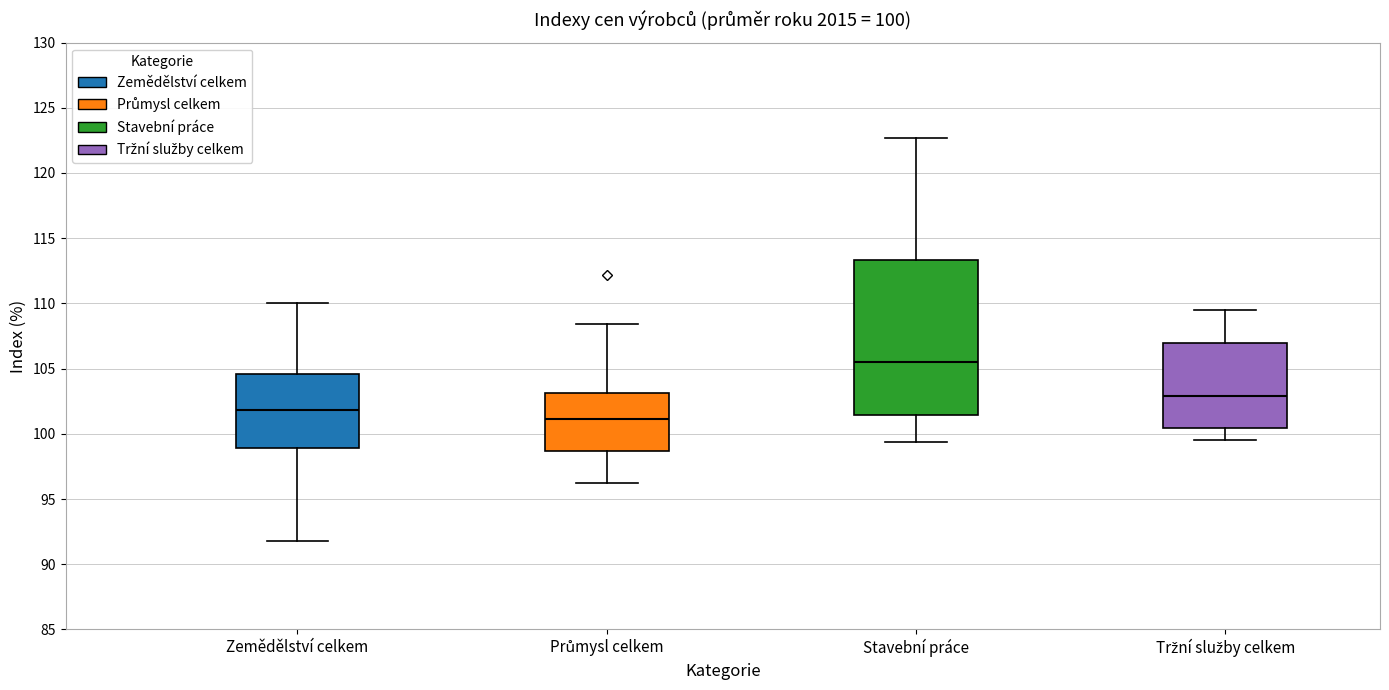

Which box's median line is the highest?

Stavební práce